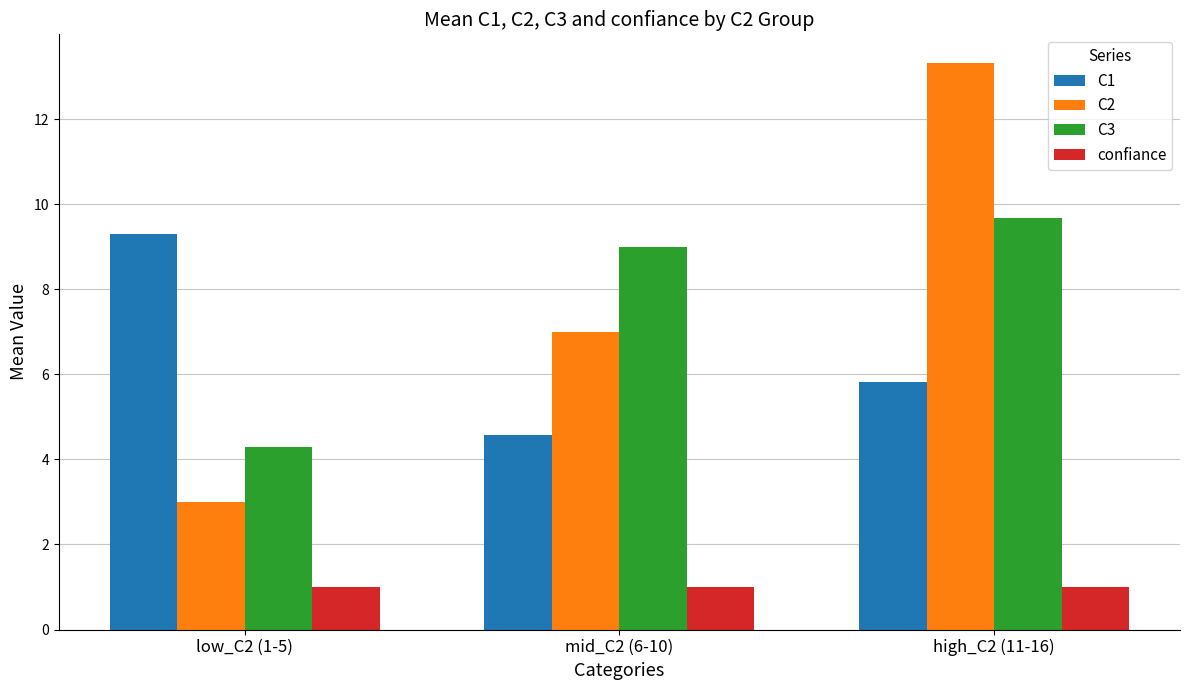

Is the value of C1 at low_C2 (1-5) greater than the value of confiance at high_C2 (11-16)?

Yes